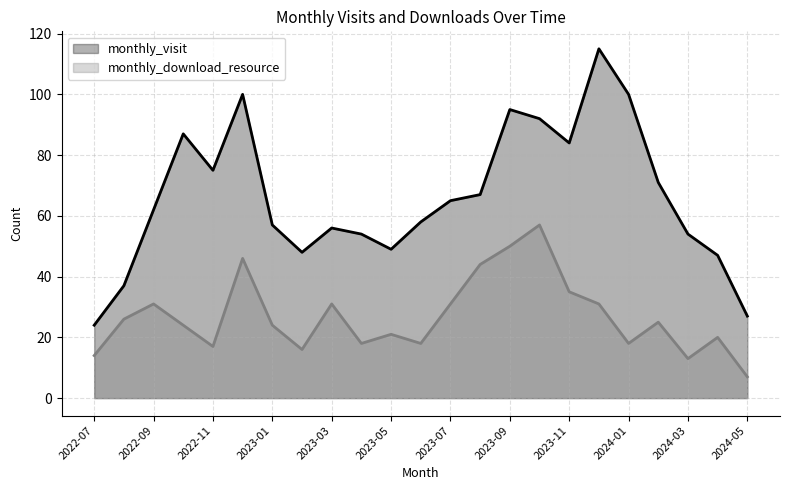

Where is the first local minimum for monthly_download_resource?

2022-11